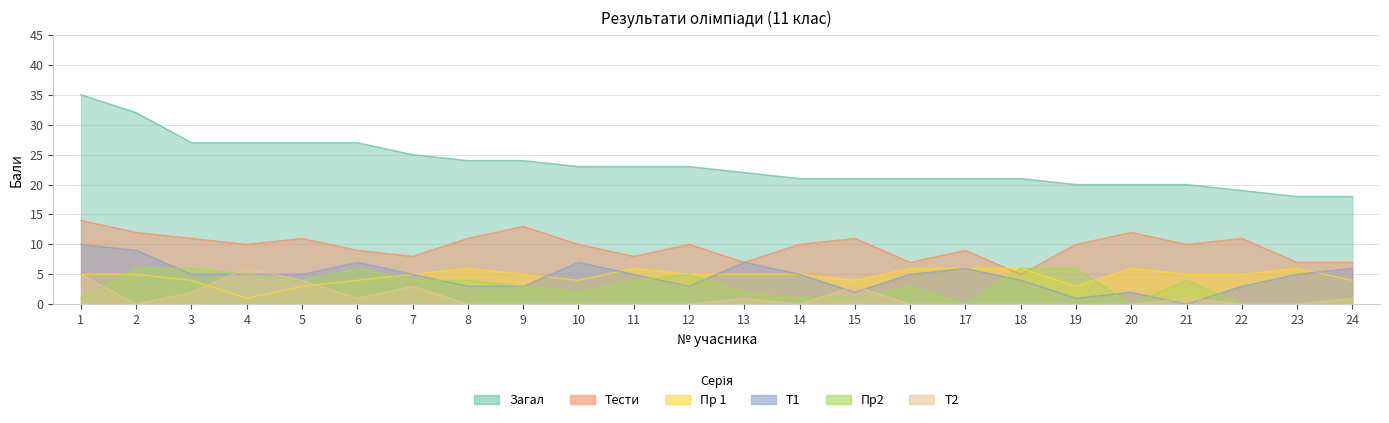

Read the Тести value at 2.

12